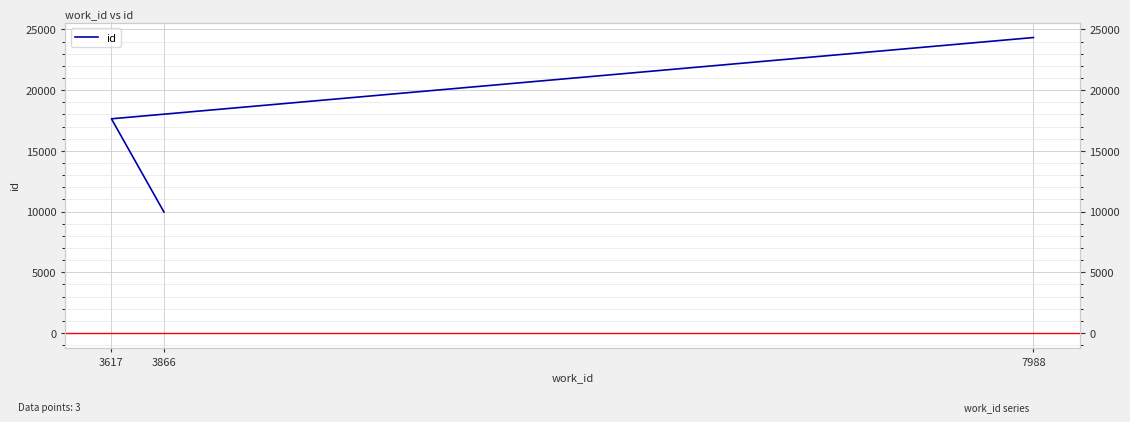

Reading left to right, what are all the values shown in this chart?

9966	17643	24336